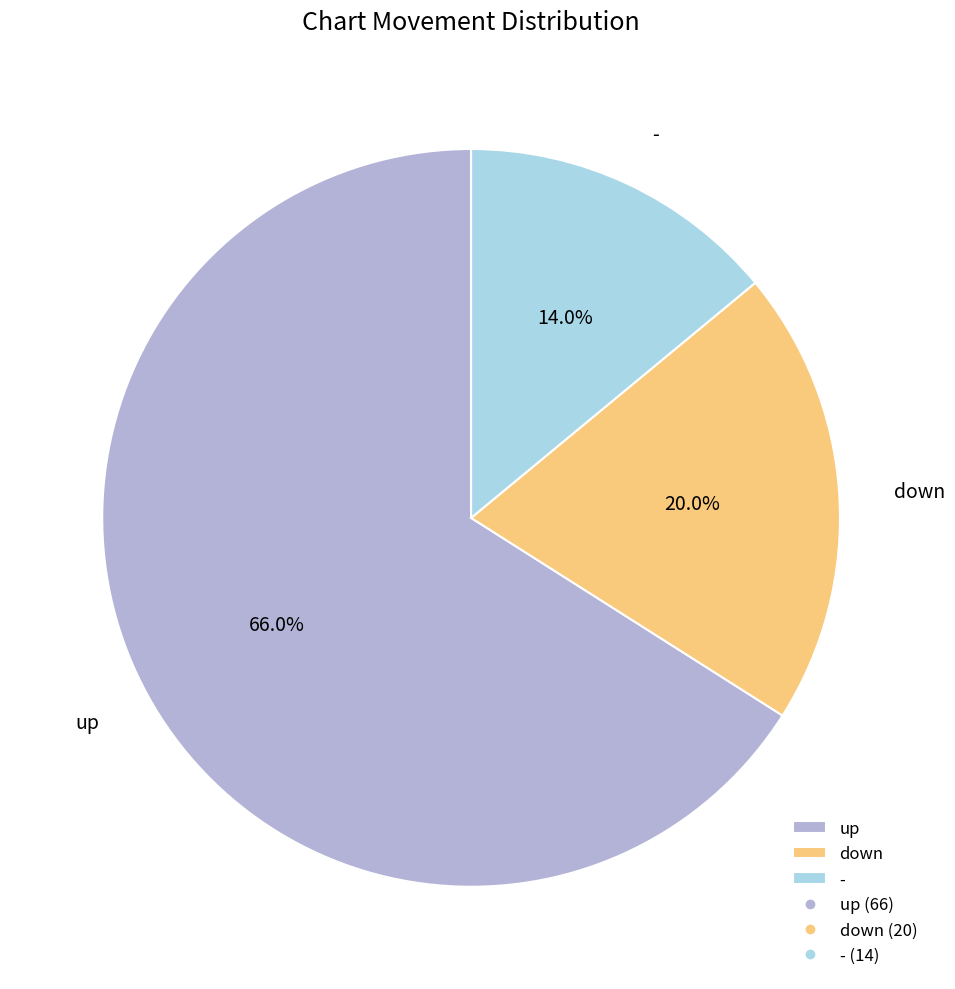

What portion of the pie excludes -?

86.0%